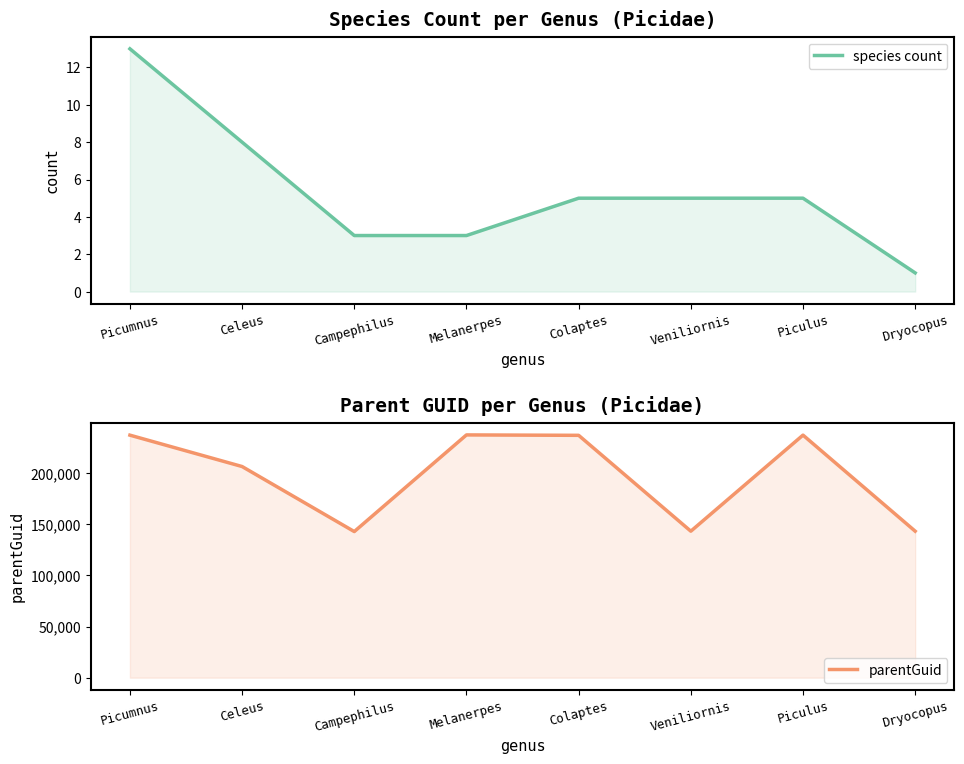

How many values in the parentGuid series are below 237076?

4